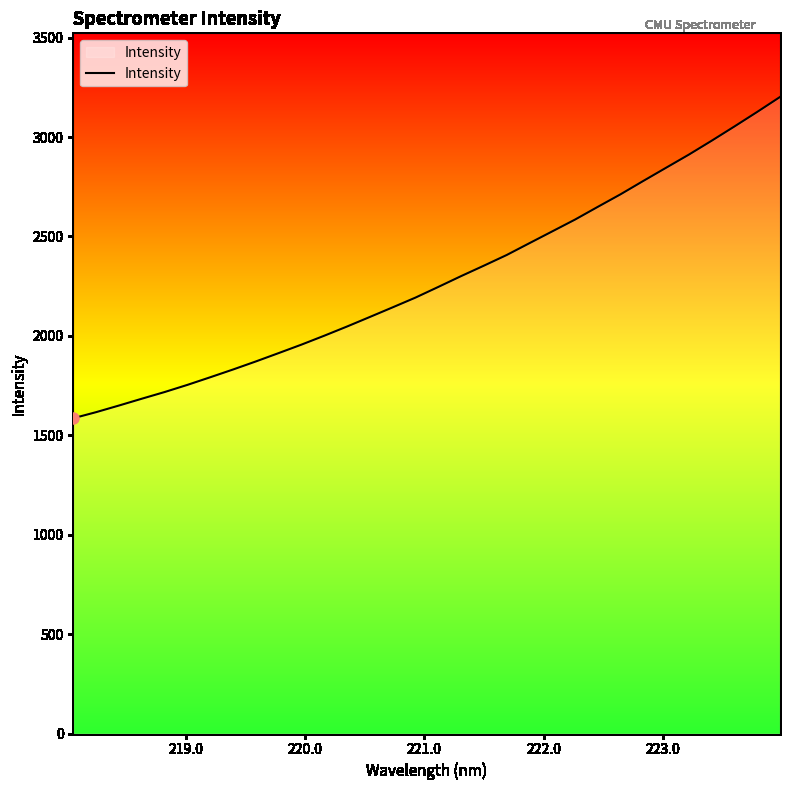

What is the minimum value shown in the chart?

1585.6